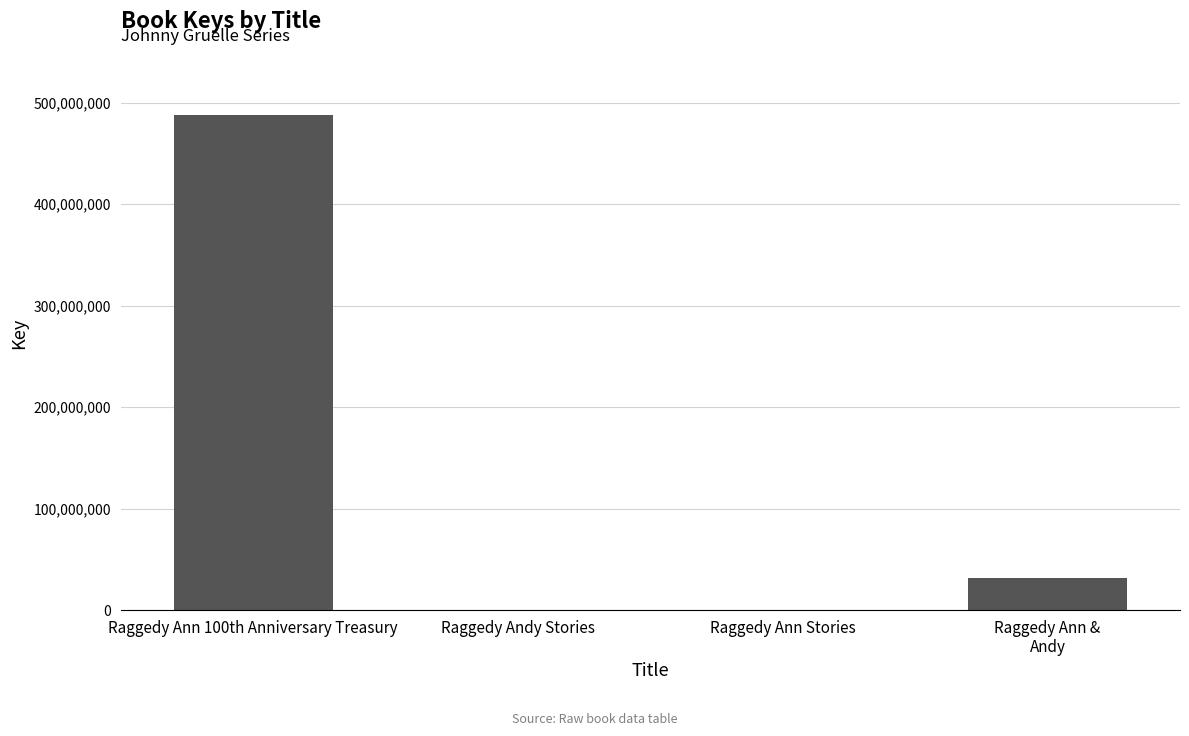

At which category does the chart reach its peak across all series?

Raggedy Ann 100th Anniversary Treasury